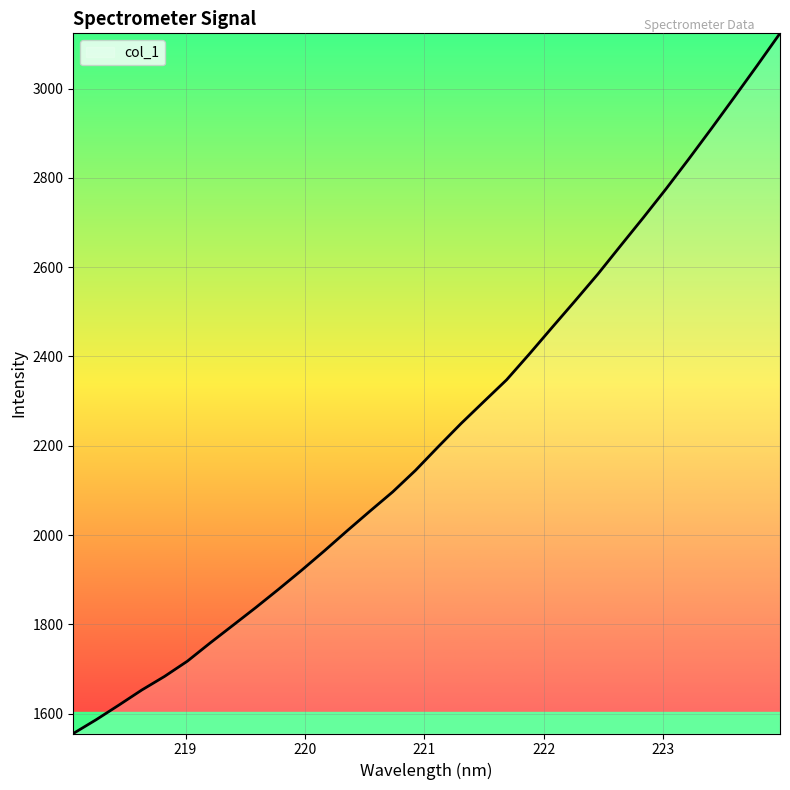

What is the average value?

2231.1